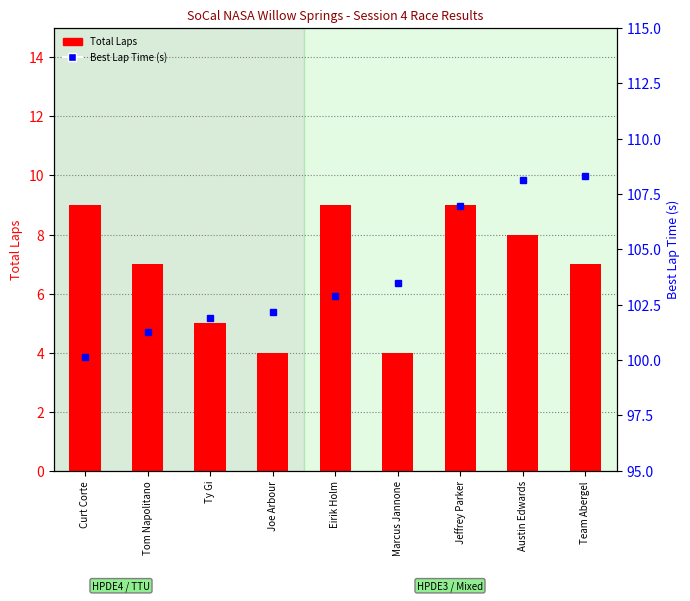

How many values in the Best Lap Time (s) series are below 102?

3